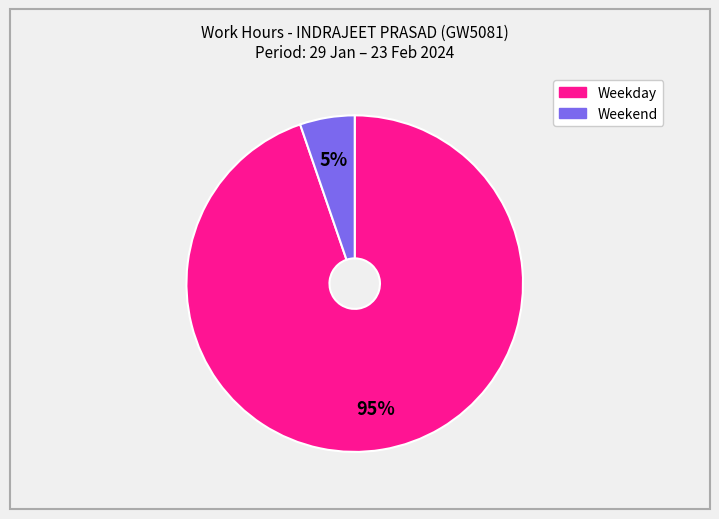

How many segments does this pie chart have?

2